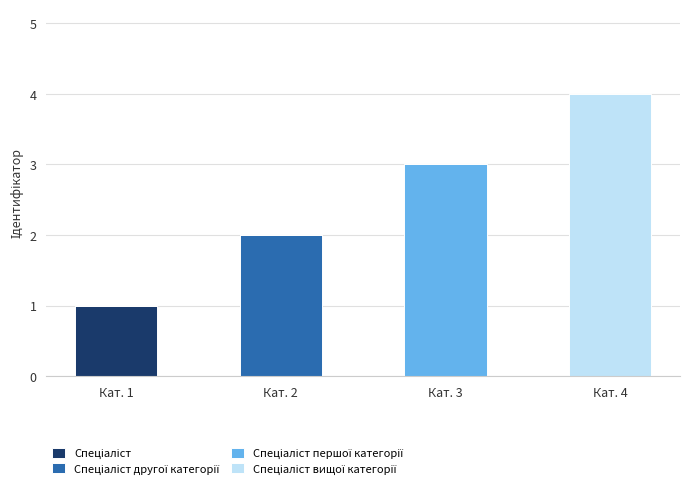

At which category is the sum across all series the highest?

Кат. 4